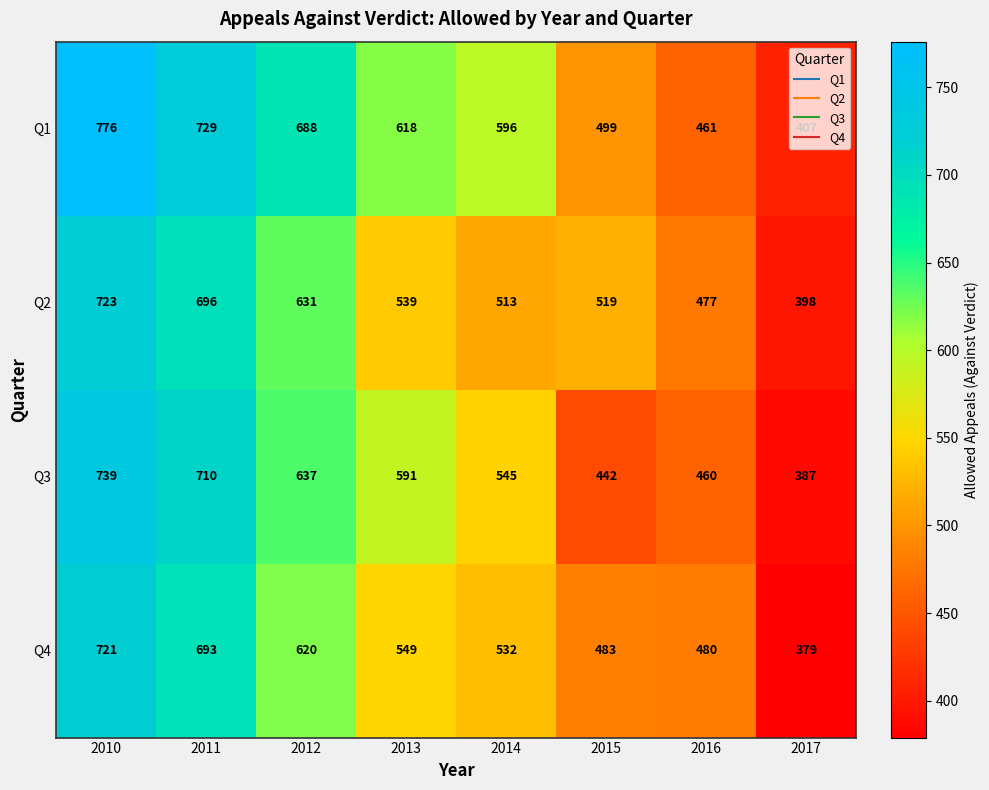

Is the value of Q2 at 2014 greater than the value of Q1 at 2015?

Yes